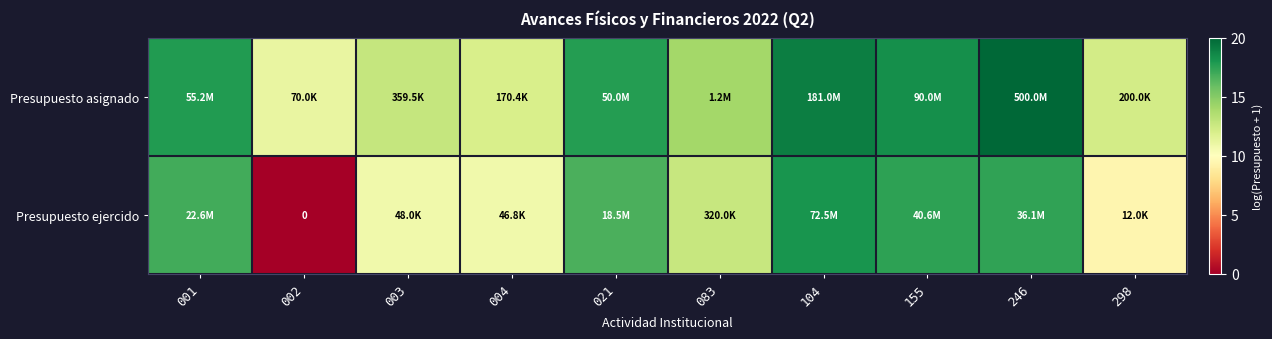

What is the highest value of the Presupuesto ejercido series?

18.1